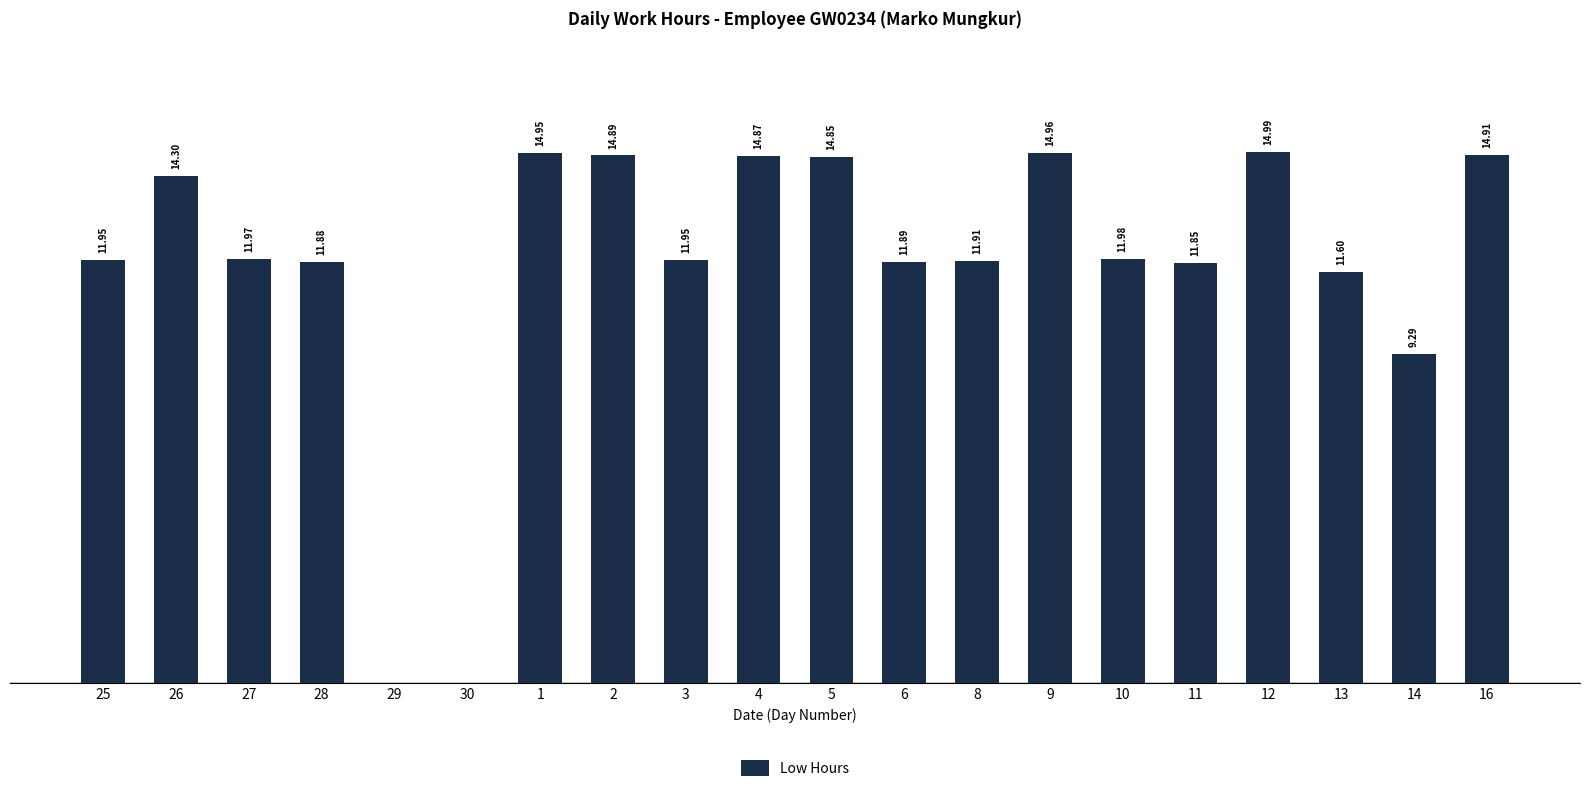

Are the bars horizontal?

No